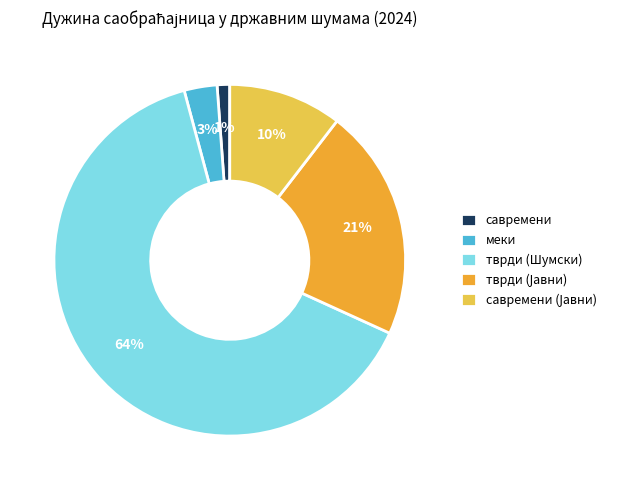

Is the sum of тврди (Шумски) and савремени greater than half?

Yes